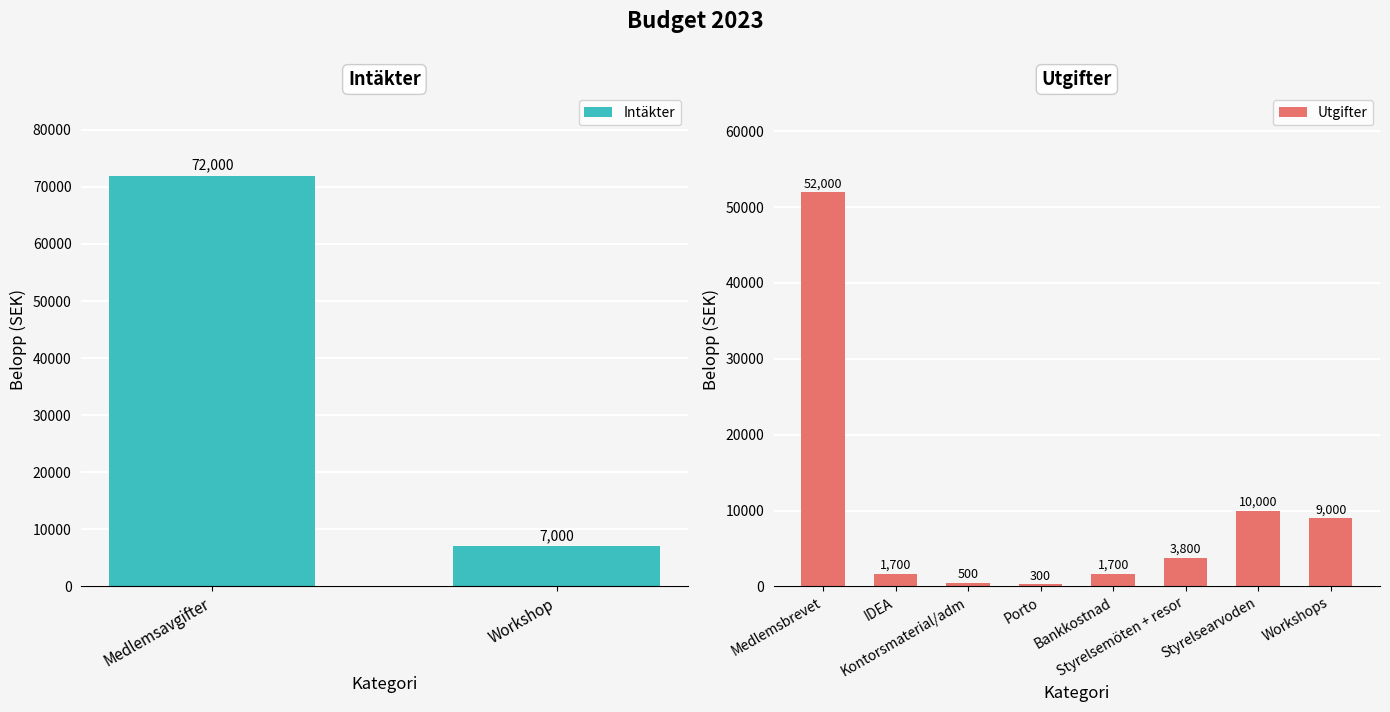

What is the minimum value for Utgifter?

300